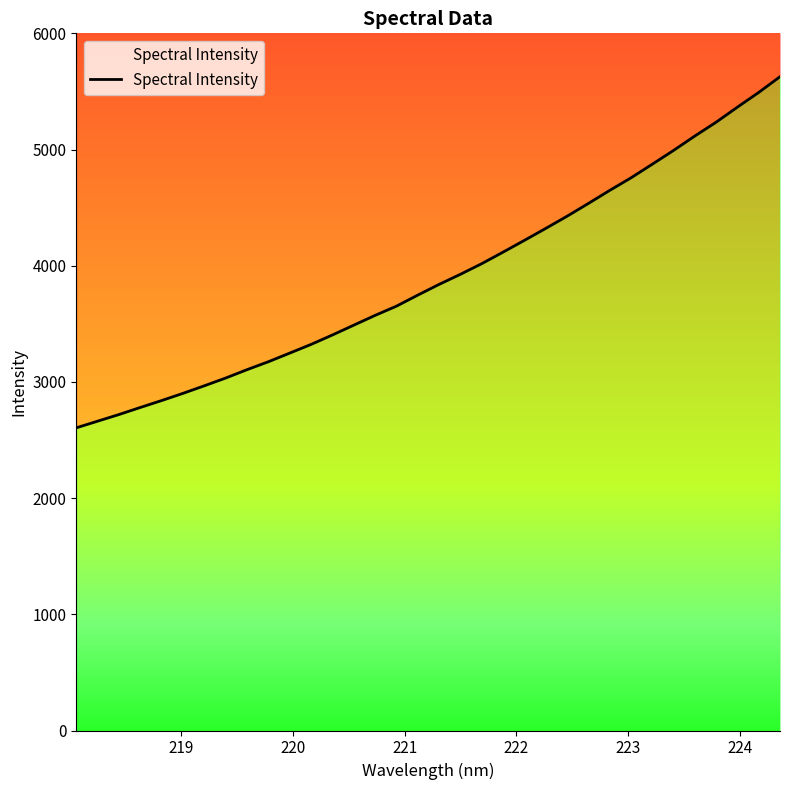

How many lines are shown in the chart?

1